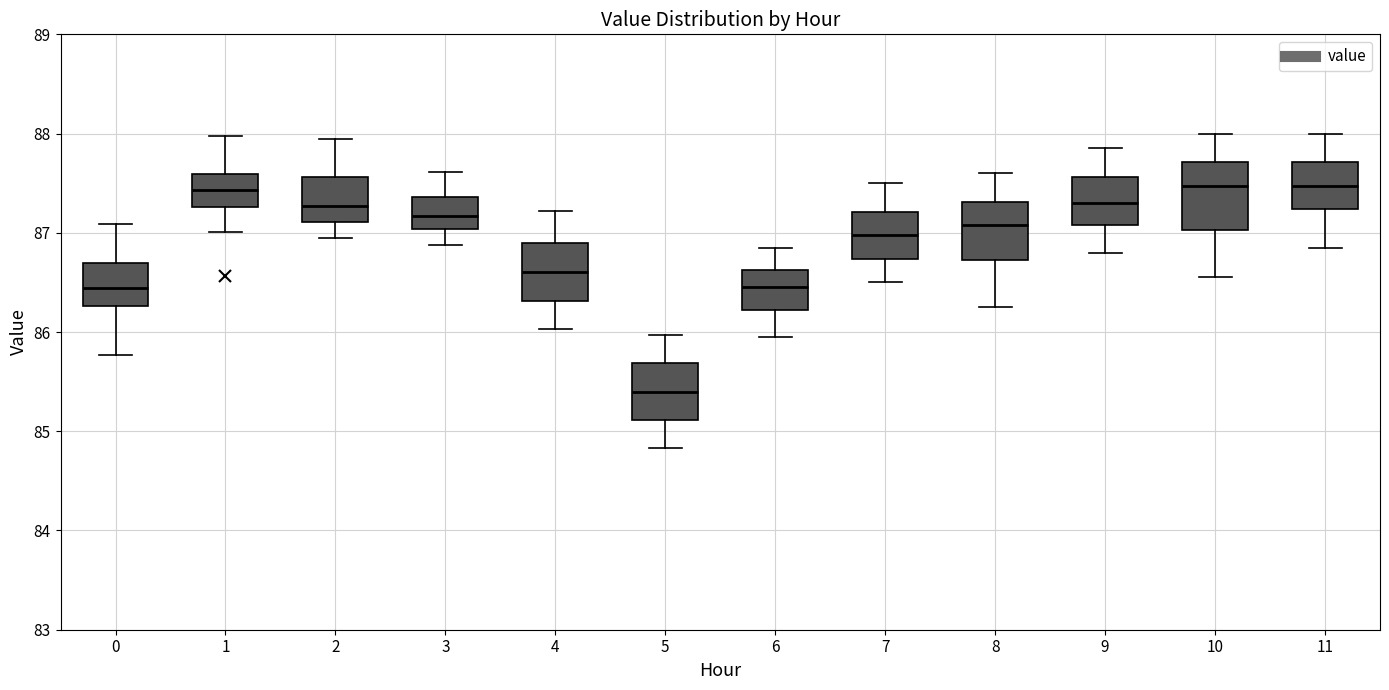

Reading left to right, read every box against the y-axis: the position of its median line, the range the box covers, and the ends of its whiskers. The values are not printed on the chart, so give them approximately, as read against the axis.

0: median 86.4, box 86.3 to 86.7, whiskers 85.8 to 87.1
1: median 87.4, box 87.3 to 87.6, whiskers 87.0 to 88.0
2: median 87.3, box 87.1 to 87.6, whiskers 87.0 to 88.0
3: median 87.2, box 87.0 to 87.4, whiskers 86.9 to 87.6
4: median 86.6, box 86.3 to 86.9, whiskers 86.0 to 87.2
5: median 85.4, box 85.1 to 85.7, whiskers 84.8 to 86.0
6: median 86.5, box 86.2 to 86.6, whiskers 86.0 to 86.9
7: median 87.0, box 86.7 to 87.2, whiskers 86.5 to 87.5
8: median 87.1, box 86.7 to 87.3, whiskers 86.3 to 87.6
9: median 87.3, box 87.1 to 87.6, whiskers 86.8 to 87.9
10: median 87.5, box 87.0 to 87.7, whiskers 86.6 to 88.0
11: median 87.5, box 87.2 to 87.7, whiskers 86.9 to 88.0